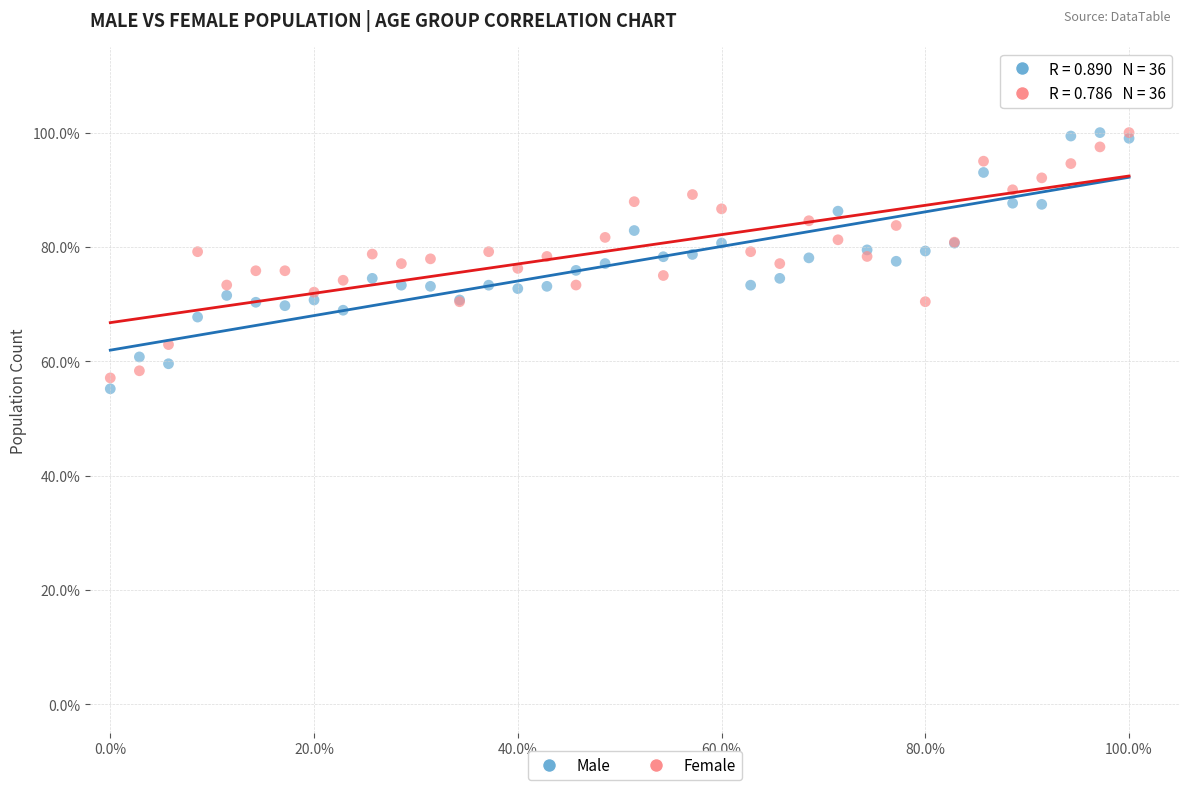

What are all the series names shown in the legend?

Male, Female